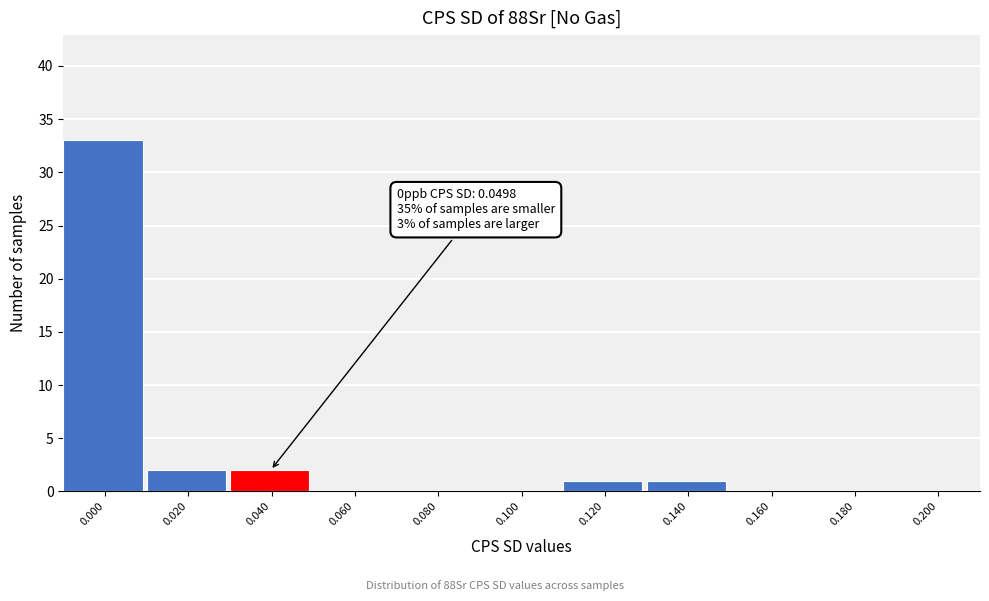

Reading right to left, what are all the values shown in this chart?

0.200=0	0.180=0	0.160=0	0.140=1	0.120=1	0.100=0	0.080=0	0.060=0	0.040=2	0.020=2	0.000=33